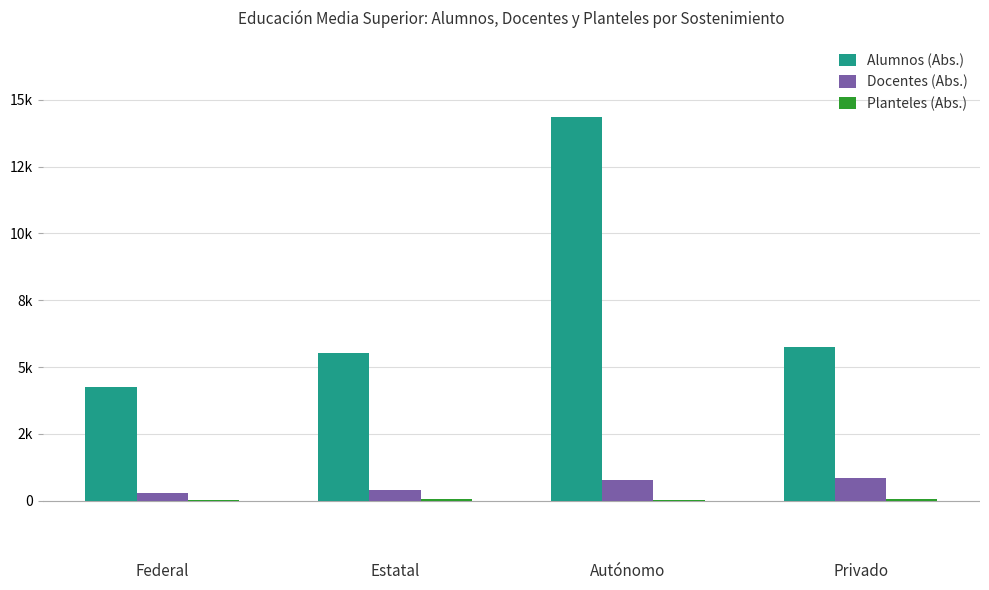

What is the average value of the Alumnos (Abs.) series?

7475